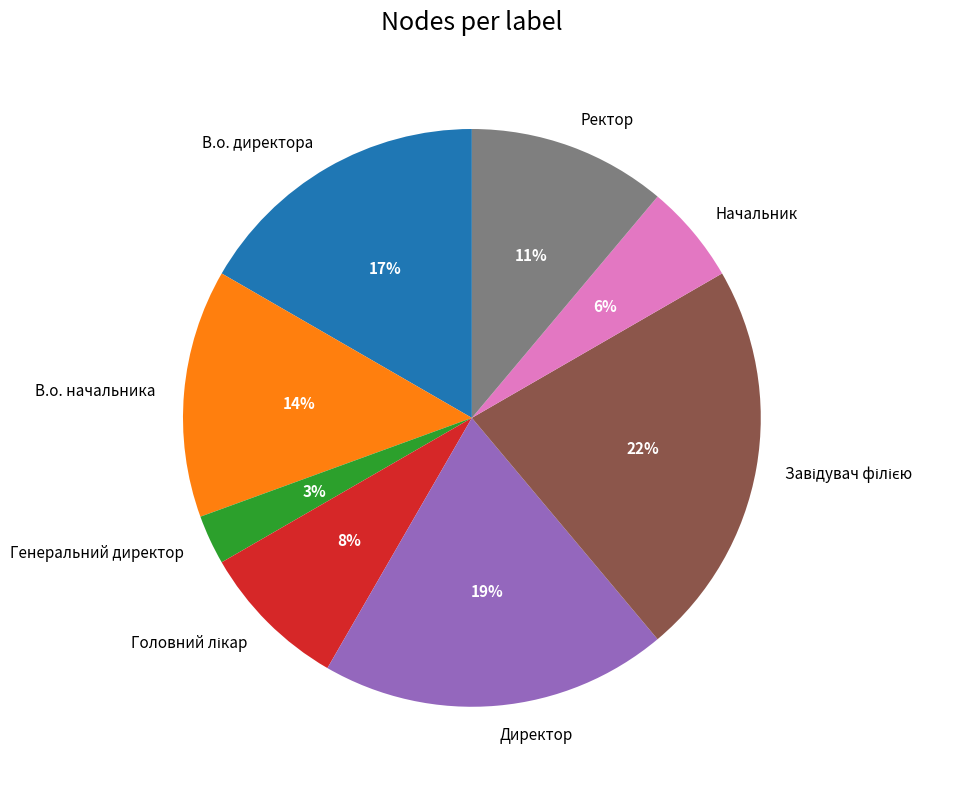

What is the smallest slice in the pie chart?

Генеральний директор